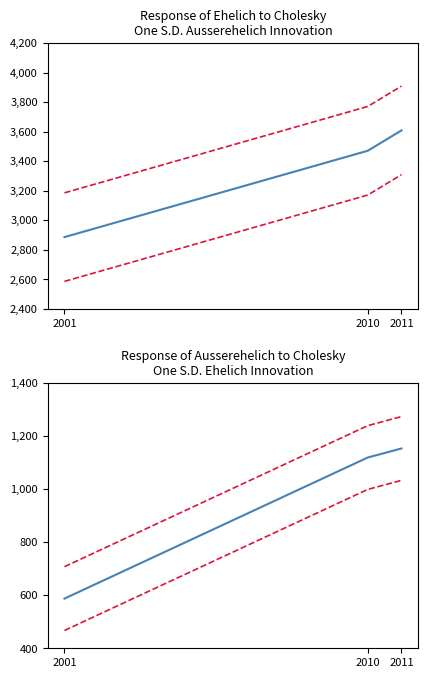

Which series has the largest range (max minus min)?

Ehelich